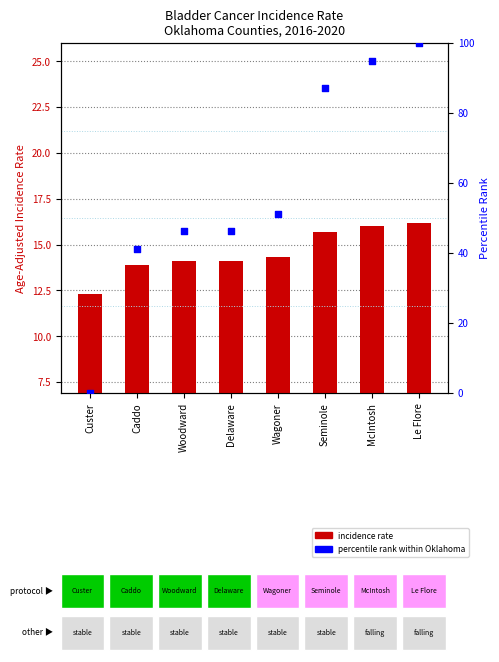

Which series has the largest total across all categories?

percentile rank